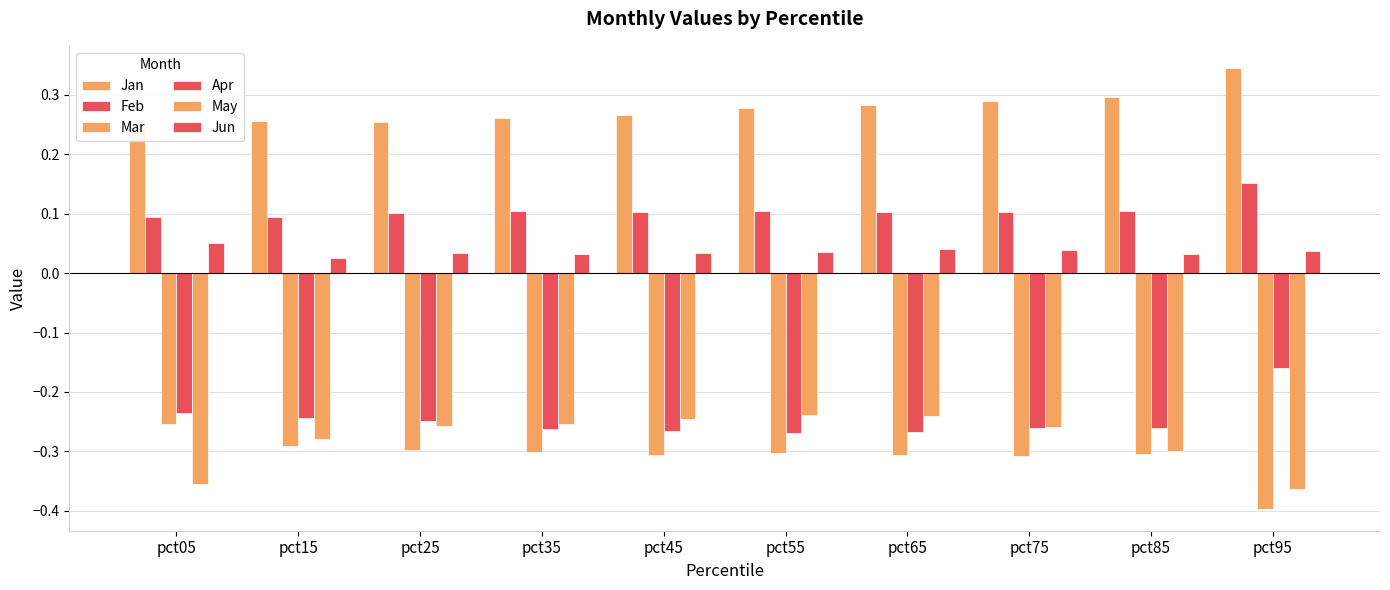

At how many categories does at least one series exceed 0?

10